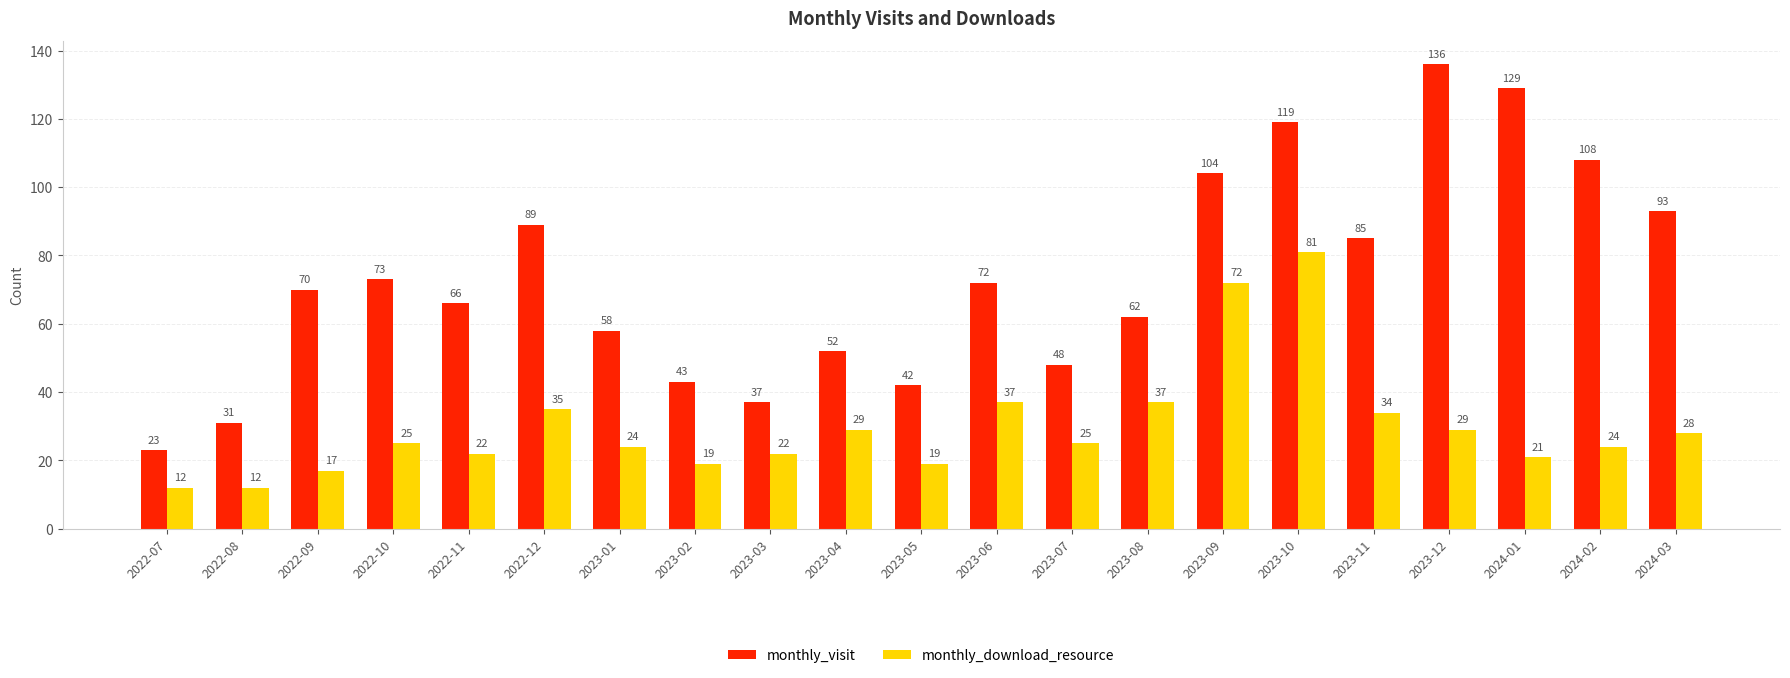

What is the value of the monthly_download_resource bar at the 16th from the left?

81